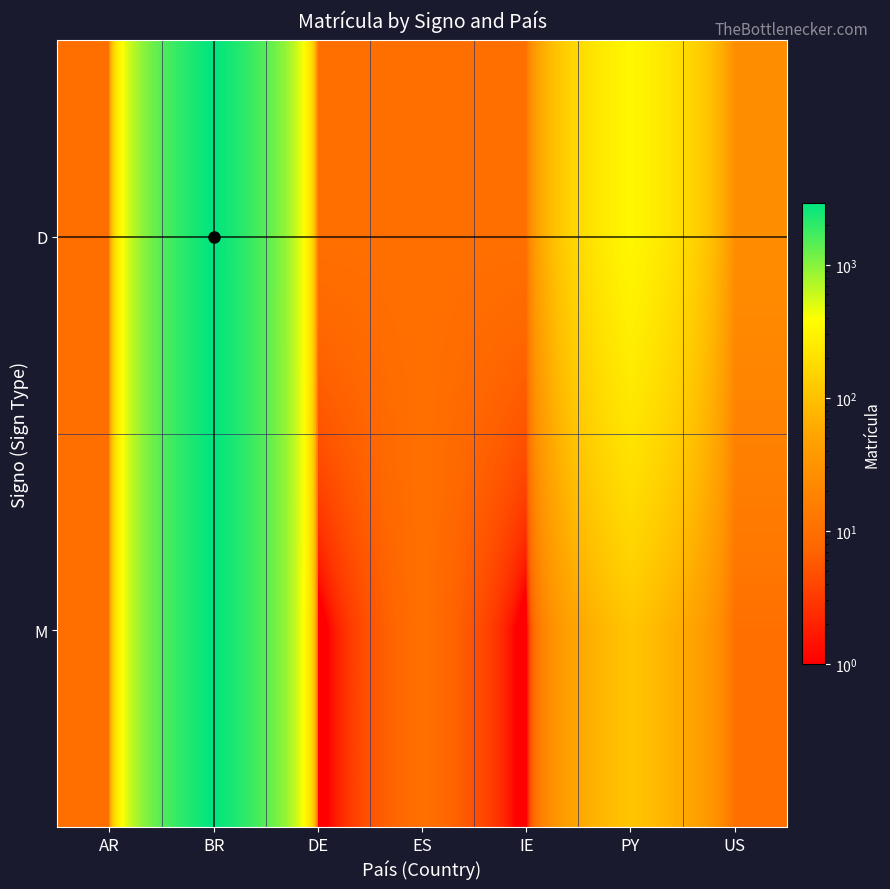

At which category does the chart reach its peak across all series?

BR